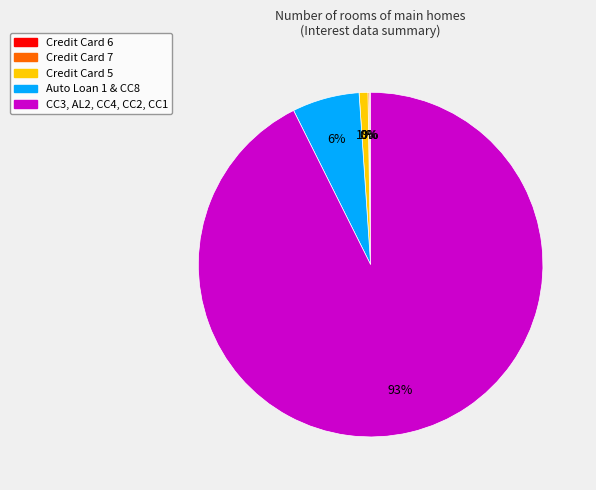

To the nearest percent, what is the combined percentage of CC3, AL2, CC4, CC2, CC1 and Auto Loan 1 & CC8?

99%